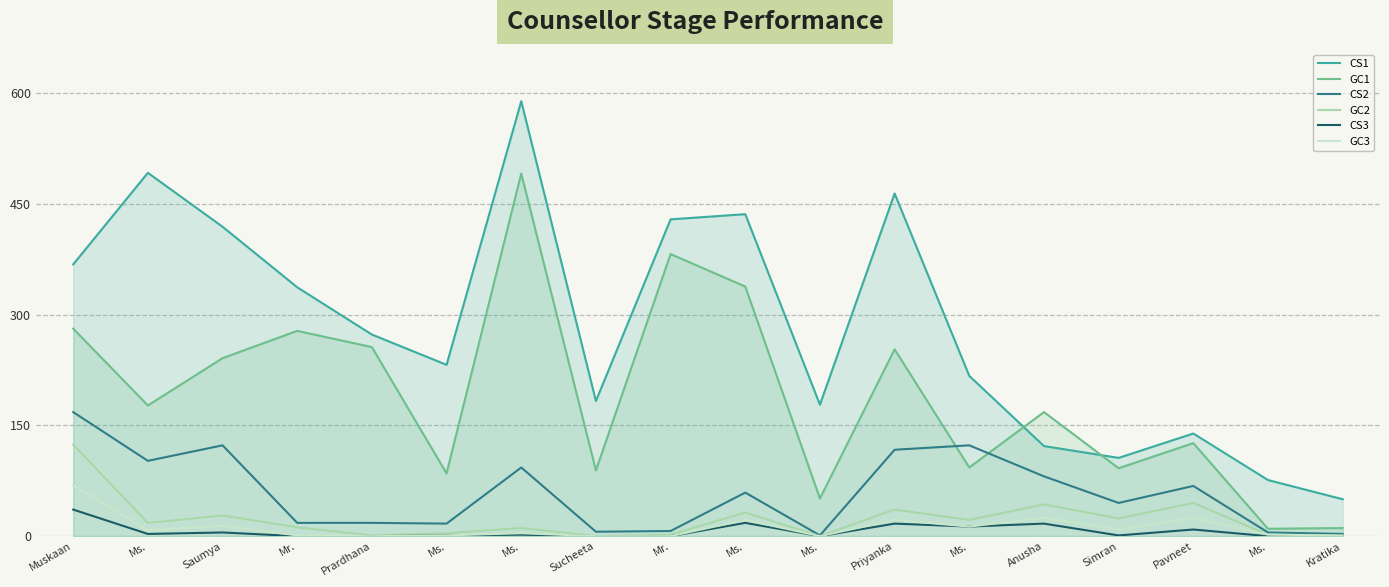

Which label corresponds to the largest value in the chart?

Ms.